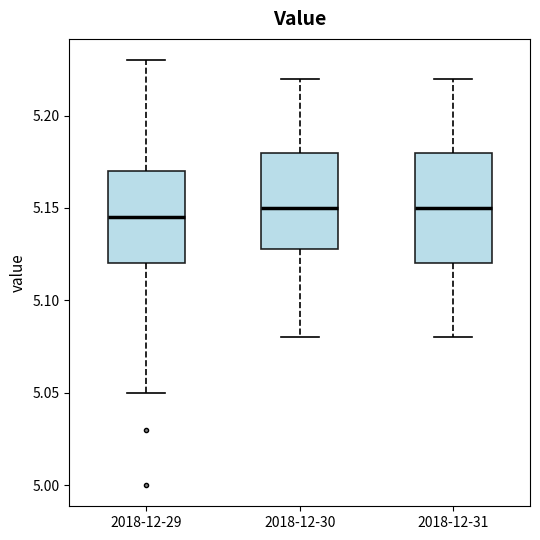

Reading left to right, transcribe this box plot: for each box, give where its median line is, the range the box spans, and where its two whiskers end, as read against the y-axis. The values are not printed on the chart, so give them approximately, as read against the axis.

2018-12-29: median 5.145, box 5.120 to 5.170, whiskers 5.050 to 5.230
2018-12-30: median 5.150, box 5.130 to 5.180, whiskers 5.080 to 5.220
2018-12-31: median 5.150, box 5.120 to 5.180, whiskers 5.080 to 5.220